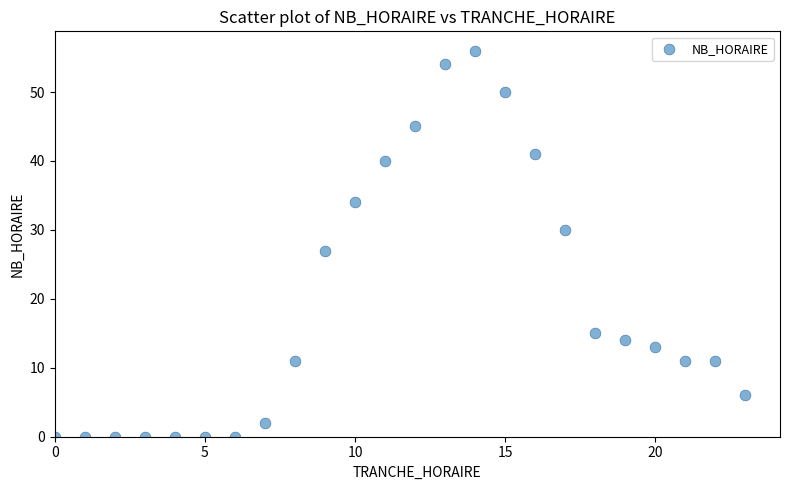

What is the range of X values (max minus min)?

23